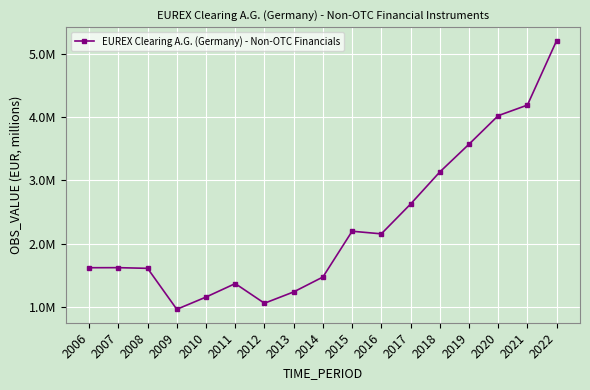

Approximately how many times larger is the value at 2010 compared to 2008?

0.7